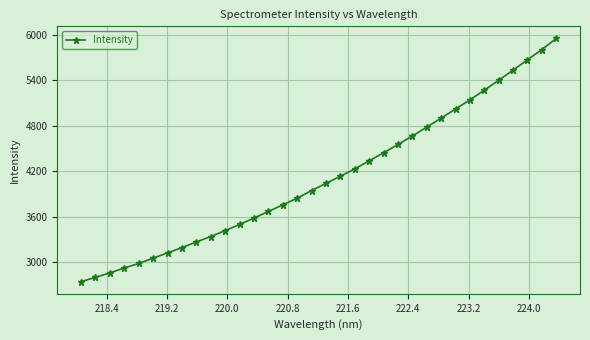

What is the maximum value shown in the chart?

5953.0